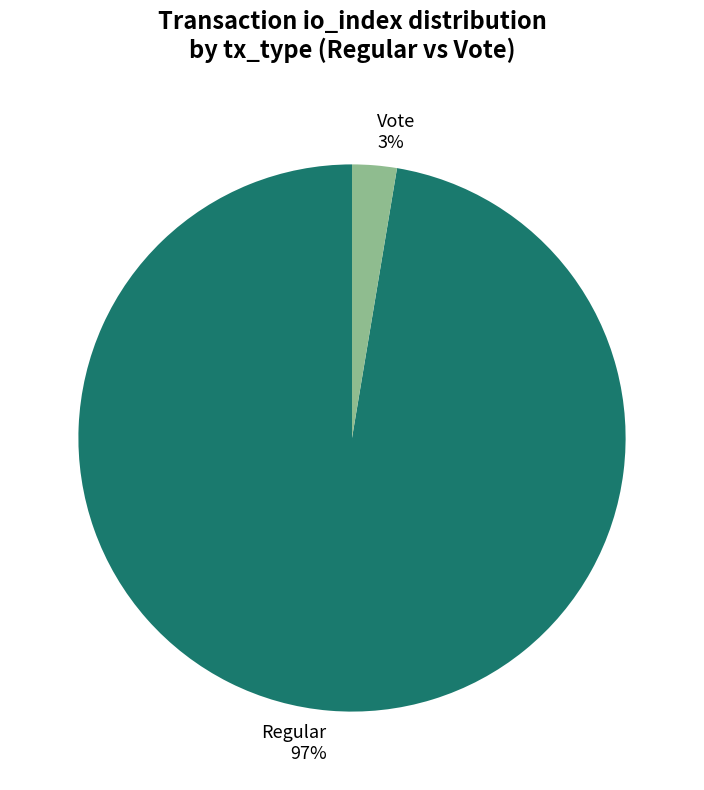

Between Regular 97% and Vote 3%, which is larger?

Regular 97%